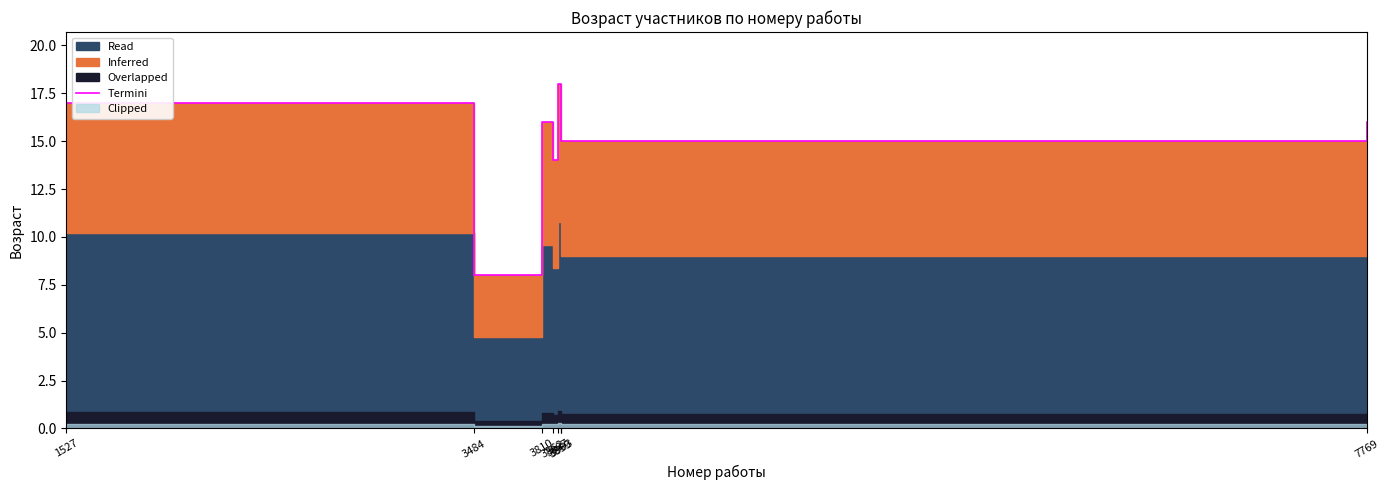

How many lines are shown in the chart?

1